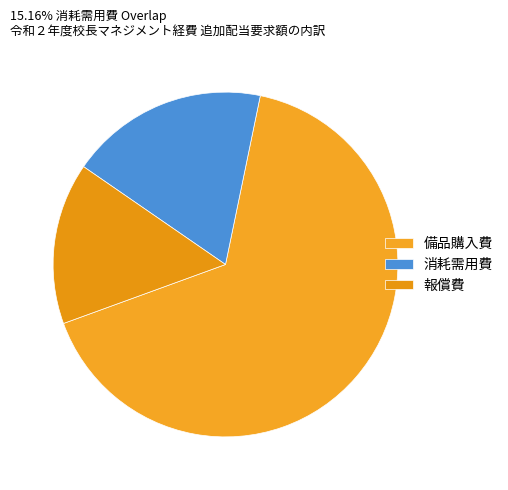

What percentage is NOT represented by 備品購入費?

33.8%